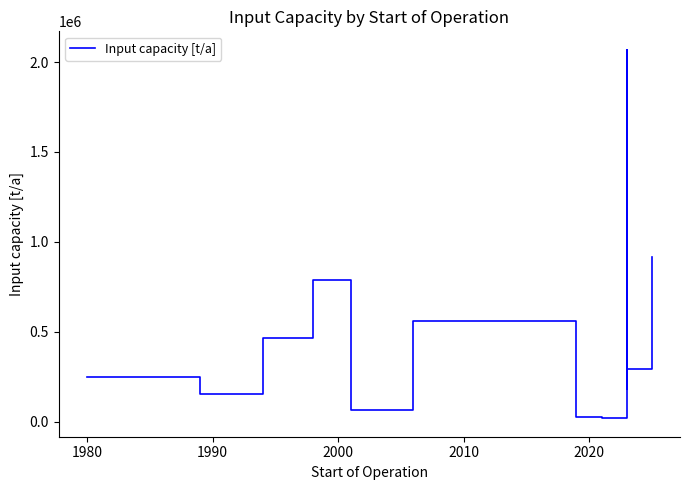

True or false: the data shows 31346 at 9.

False